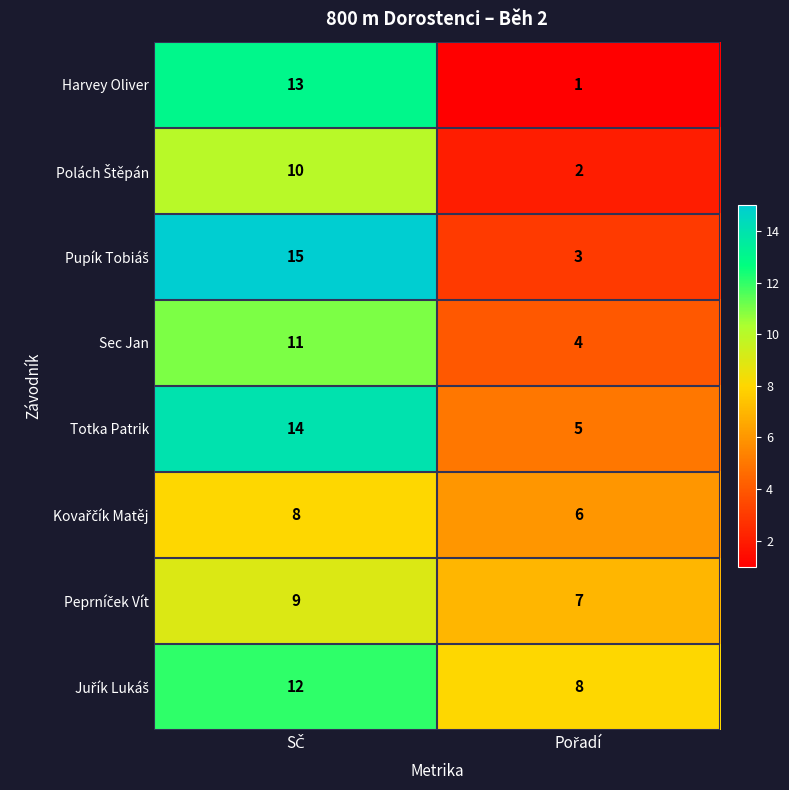

What is the highest value of the Totka Patrik series?

14